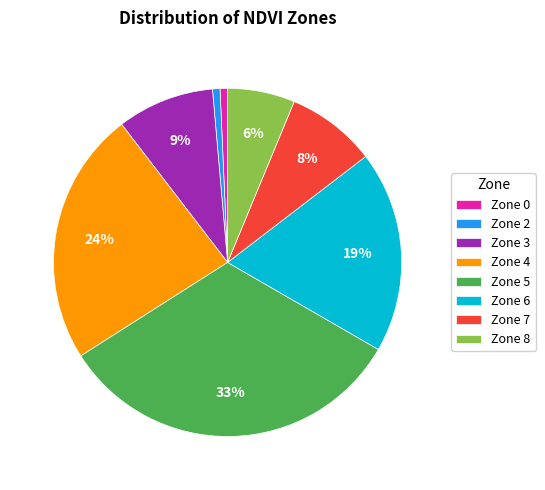

True or false: Zone 0 accounts for 15% of the total.

False